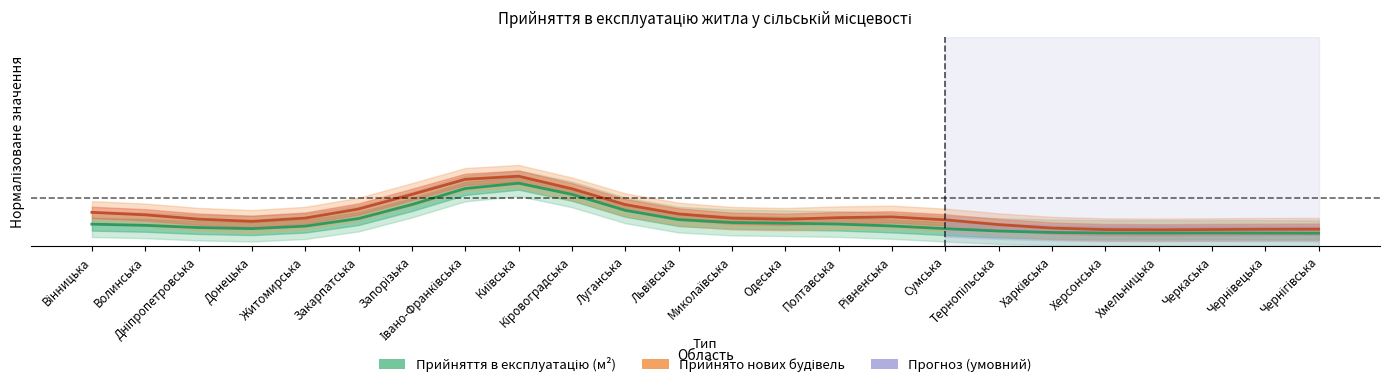

What is the difference between the Прийнято нових будівель values at Хмельницька and Львівська?

0.1